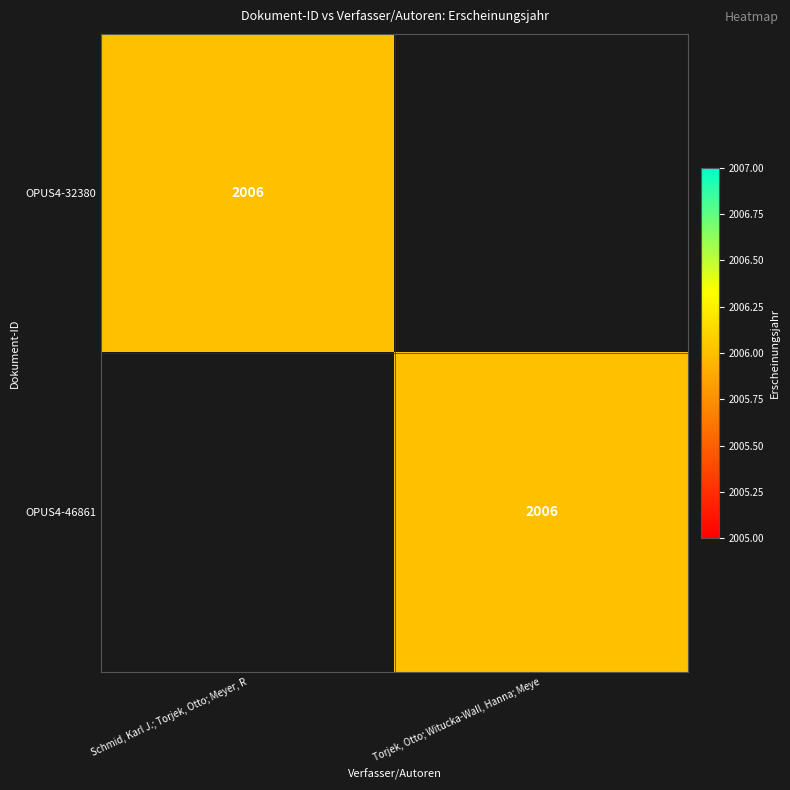

Is it true that OPUS4-46861 equals 2006 at Torjek, Otto; Witucka-Wall, Hanna; Meye?

True